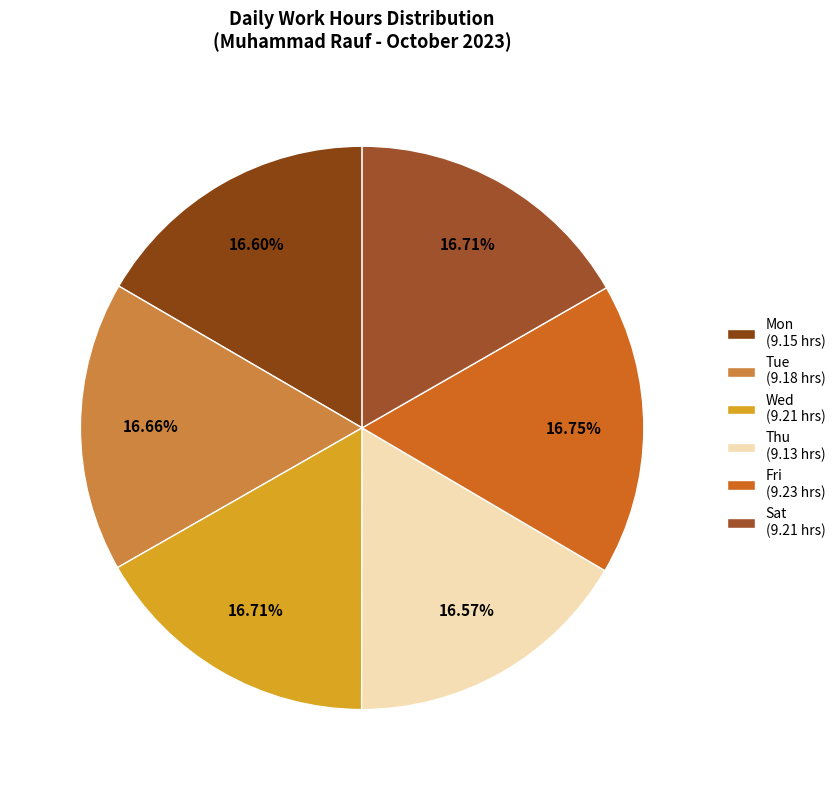

How many slices are in this pie chart?

6